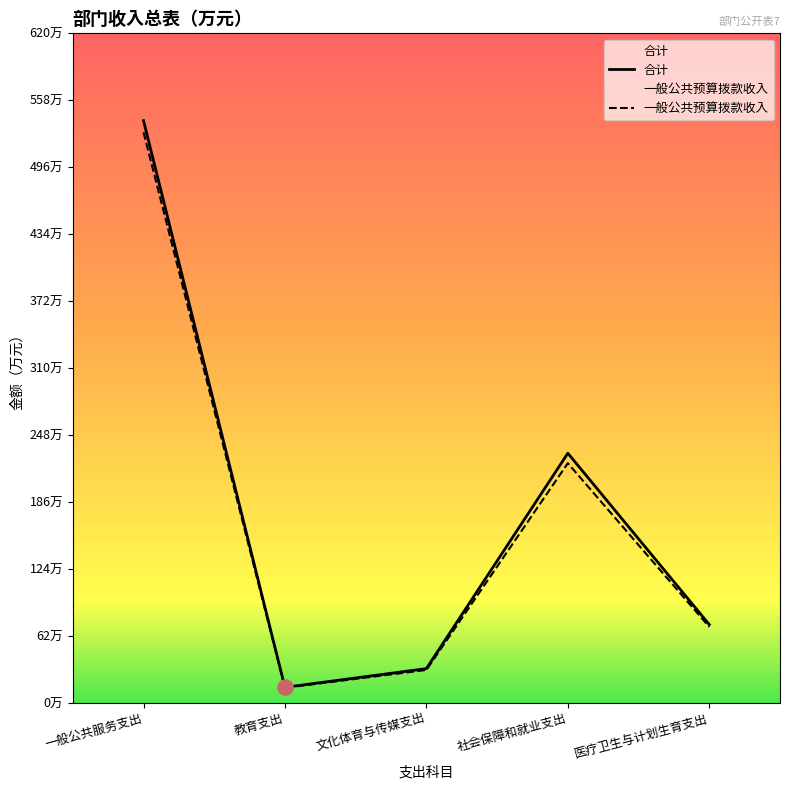

Which series has the largest Y range (max minus min)?

合计